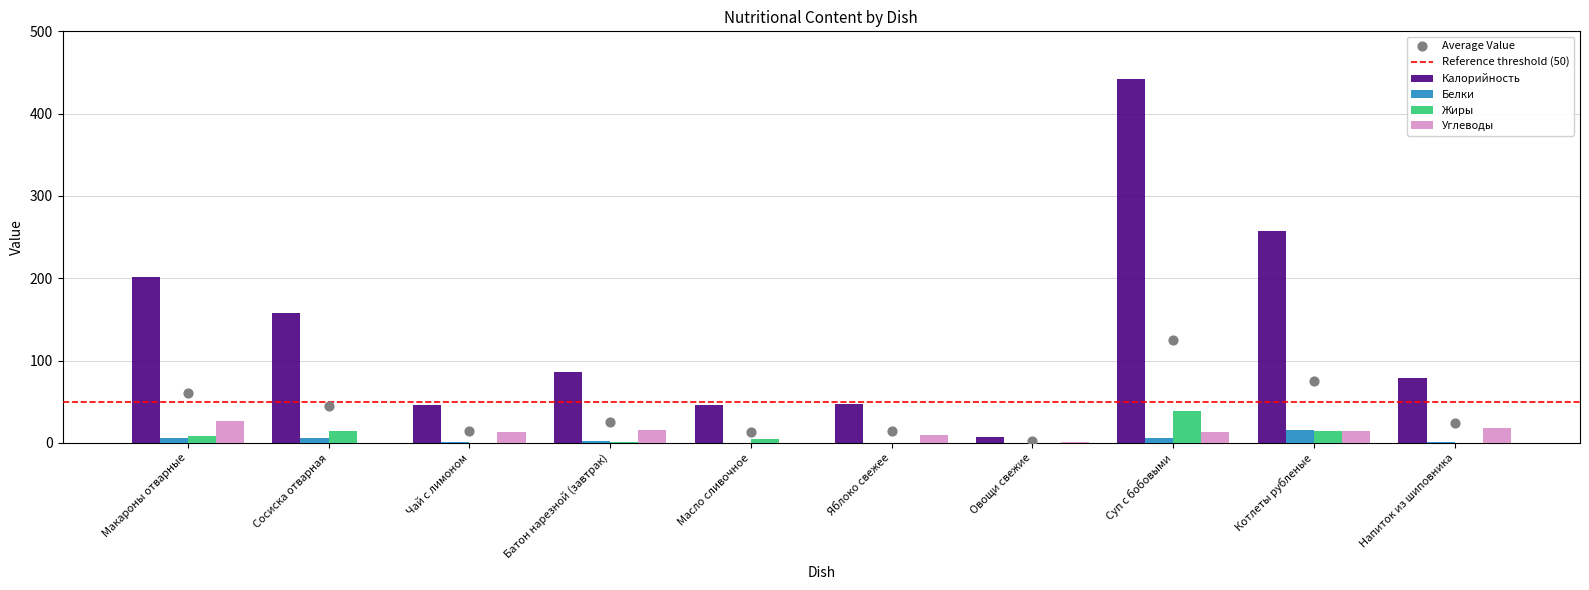

Which series has the largest total across all categories?

Калорийность